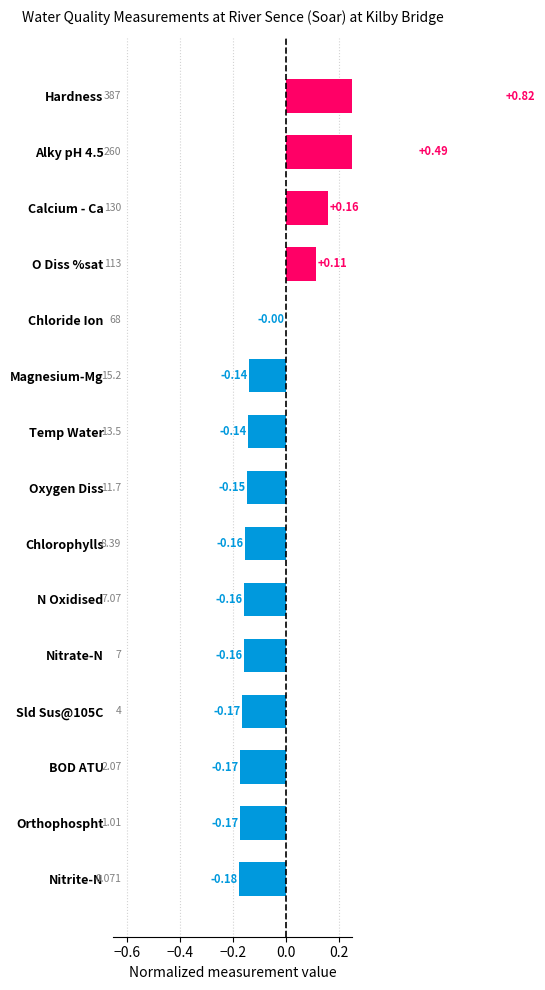

The value at Magnesium-Mg is -0.2. True or false?

False